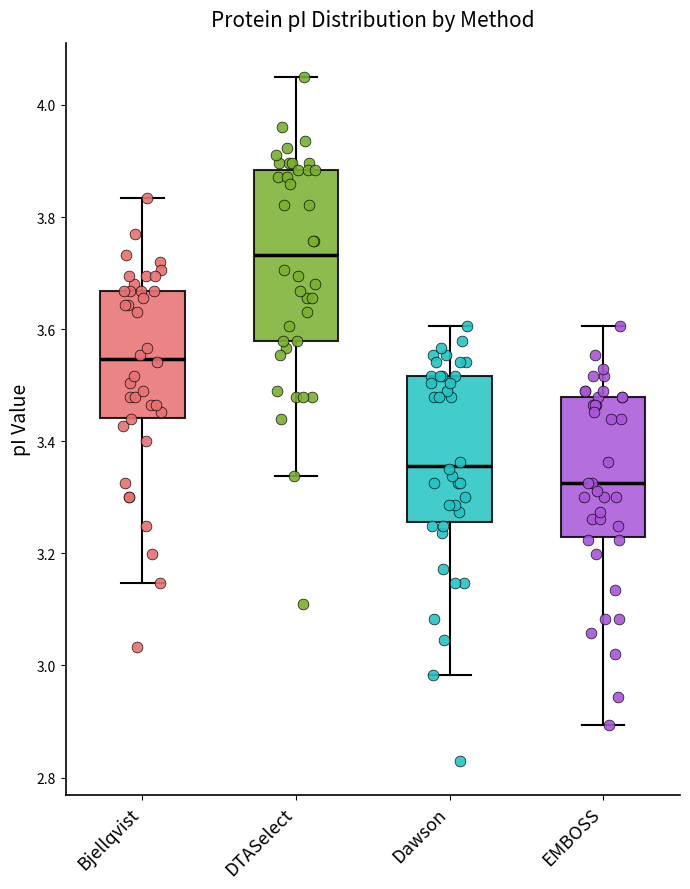

Which box's median line is the lowest?

EMBOSS